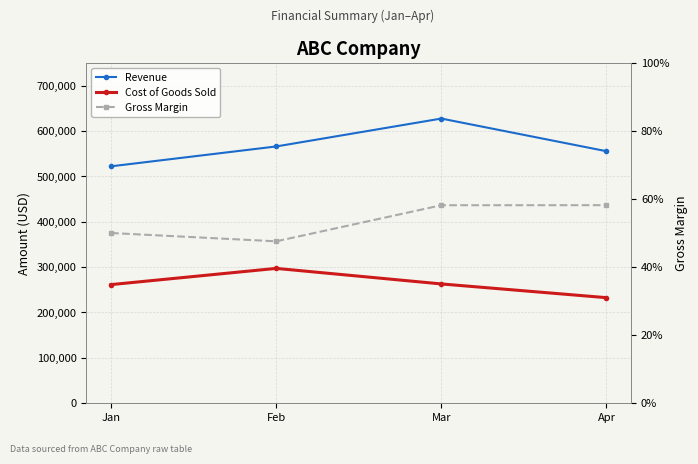

What is the value of the Gross Margin point at the 1st from the left?

0.5